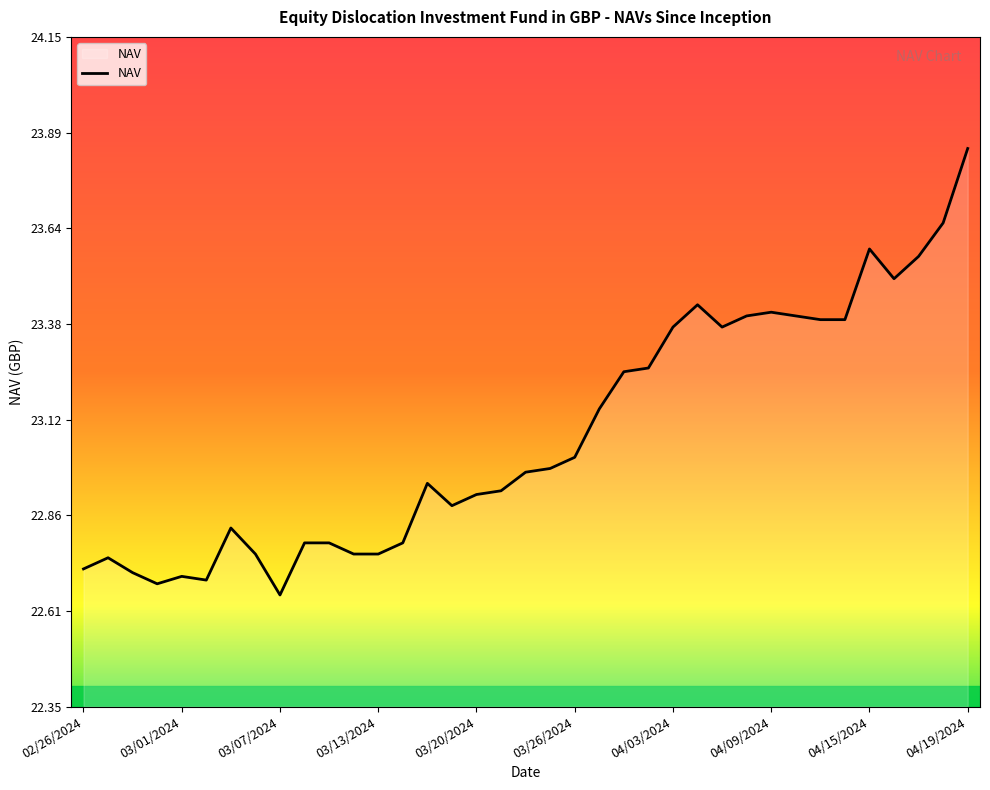

What is the difference between the maximum and minimum values?

1.2